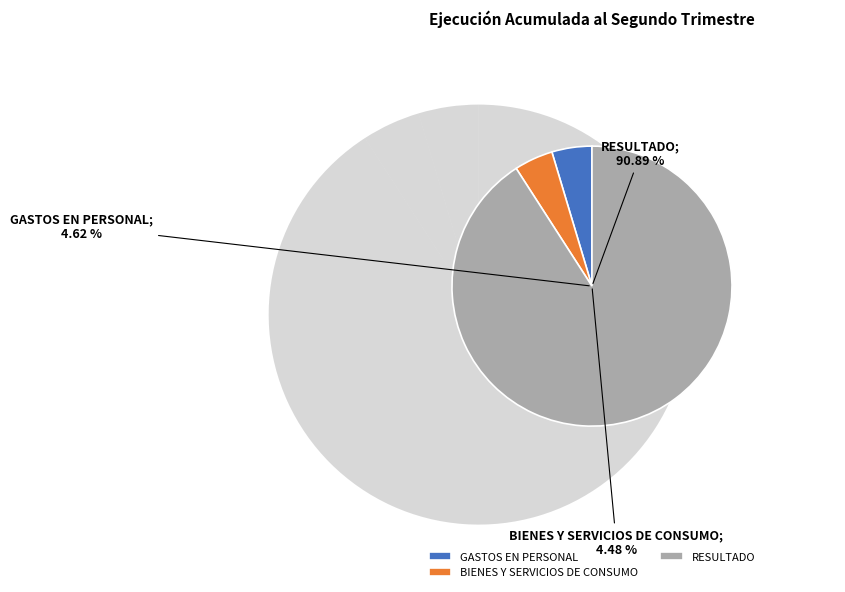

Is GASTOS EN PERSONAL the majority of the pie?

No